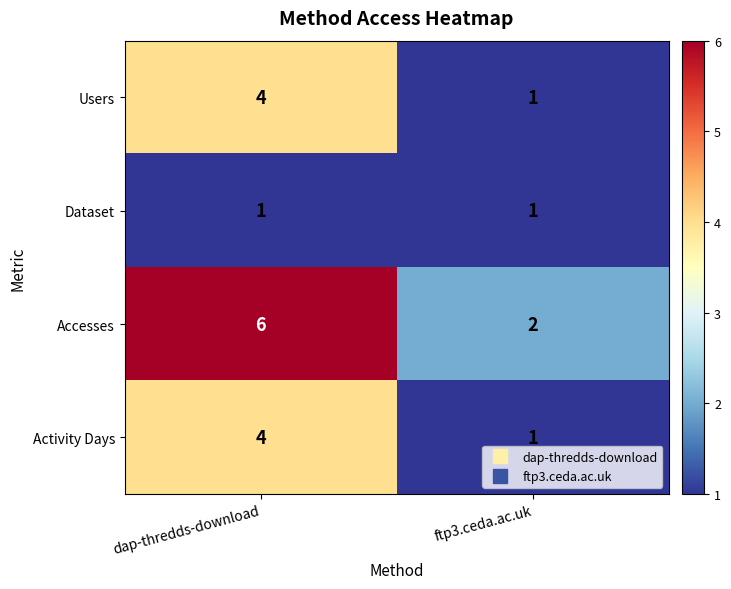

True or false: Accesses has a value of 11 at dap-thredds-download.

False